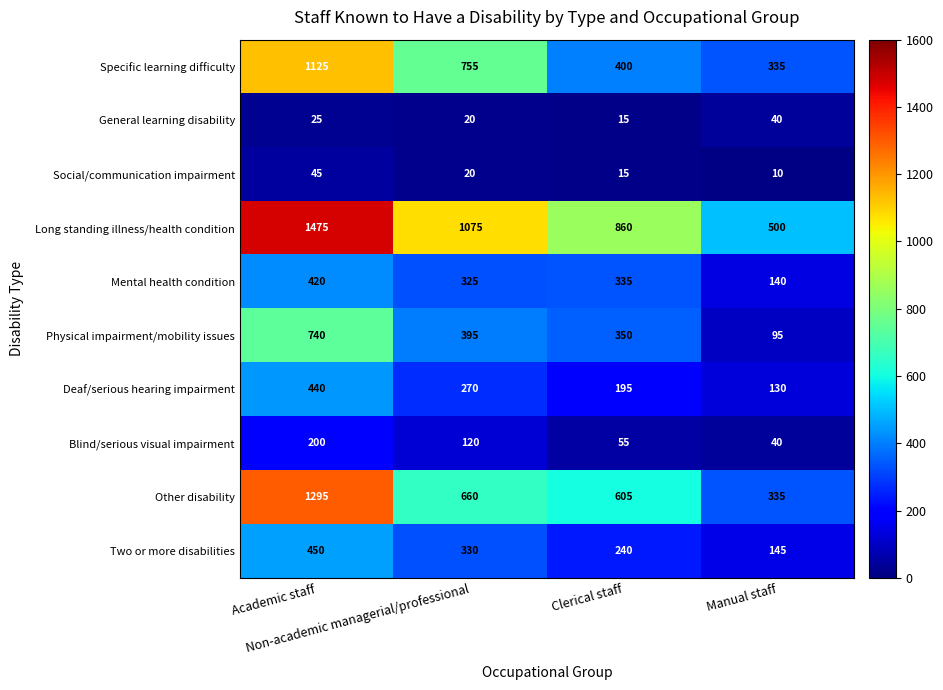

Count the number of categories in the chart.

4